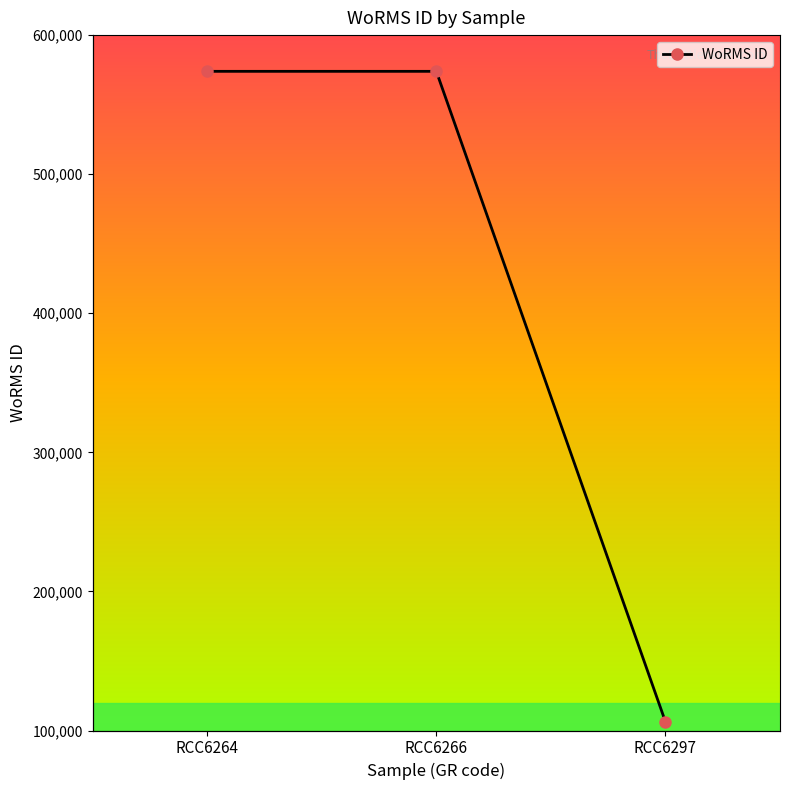

The chart shows a value of 106289 at RCC6297. True or false?

True